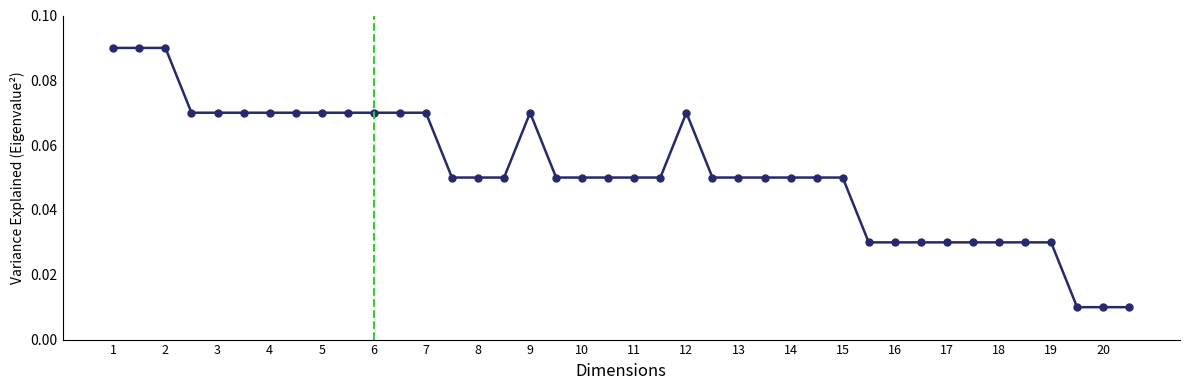

True or false: the data has more than 0 interior local peaks.

True